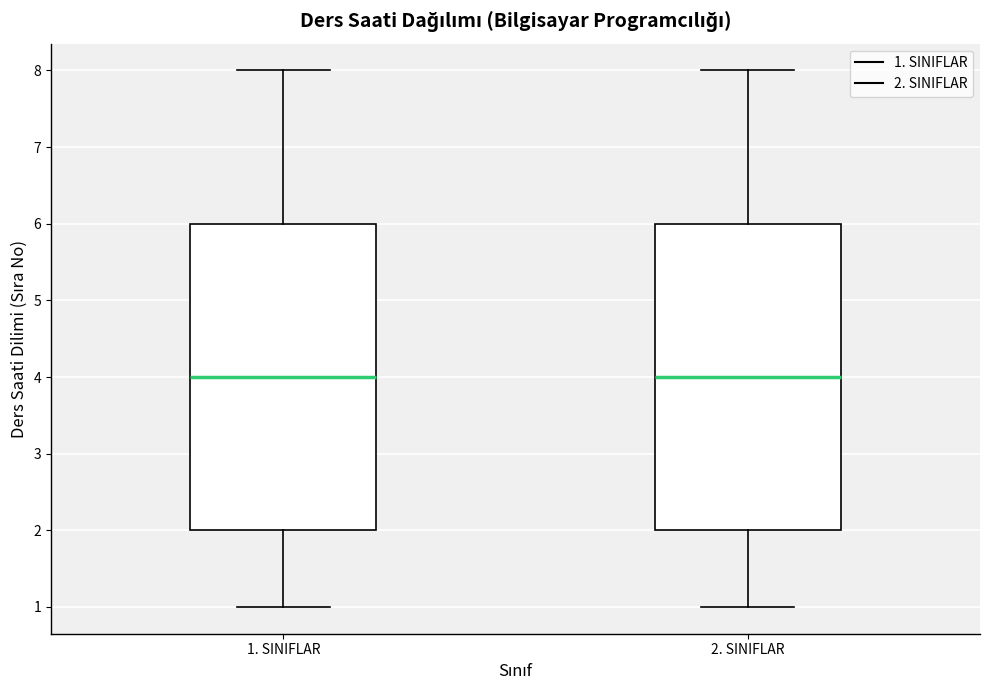

Reading left to right, transcribe this box plot: for each box, give where its median line is, the range the box spans, and where its two whiskers end, as read against the y-axis. The values are not printed on the chart, so give them approximately, as read against the axis.

1. SINIFLAR: median 4, box 2 to 6, whiskers 1 to 8
2. SINIFLAR: median 4, box 2 to 6, whiskers 1 to 8